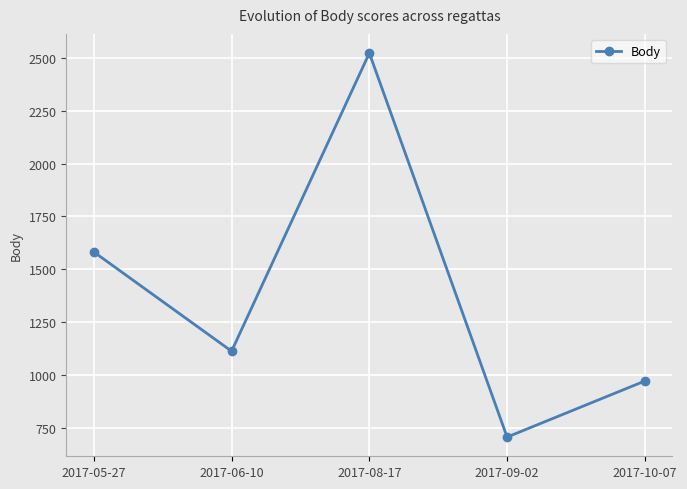

At which category does the chart reach its minimum across all series?

2017-09-02